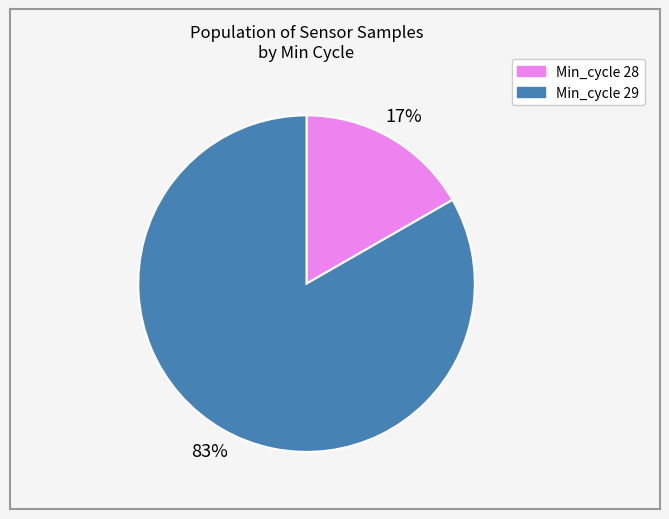

Does any single category account for the majority?

Yes